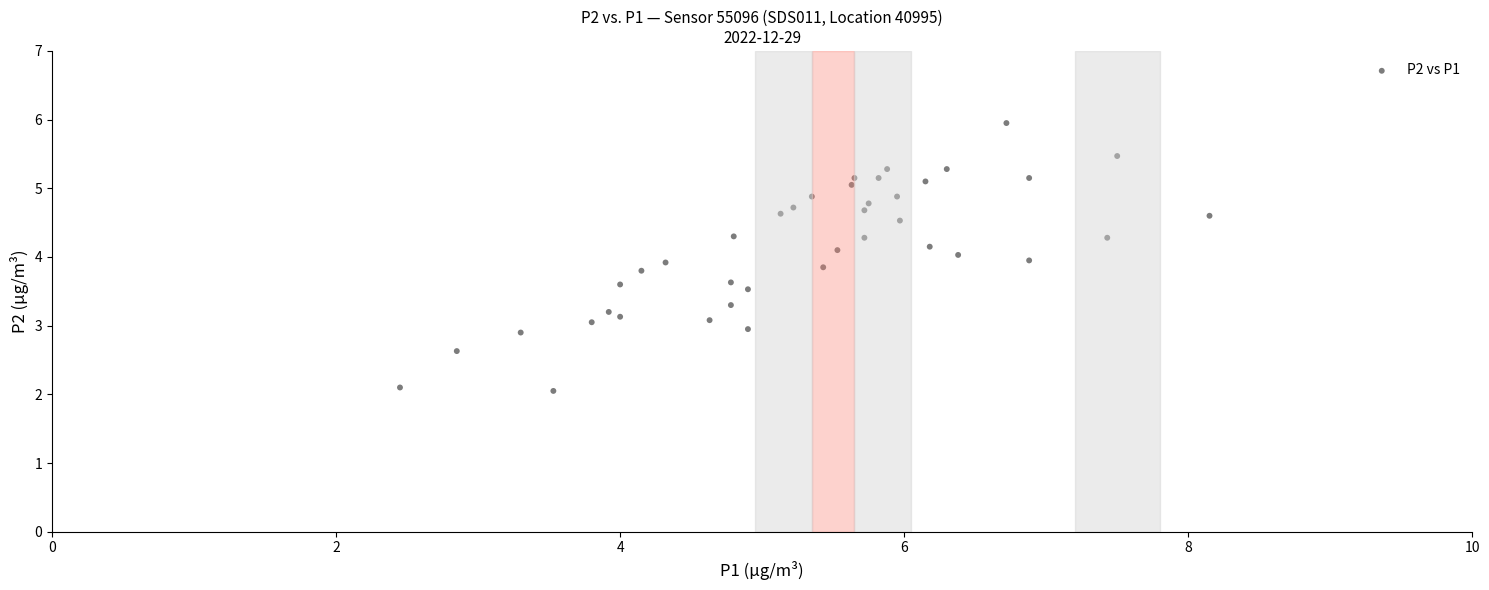

What is the range of Y values (max minus min)?

3.9